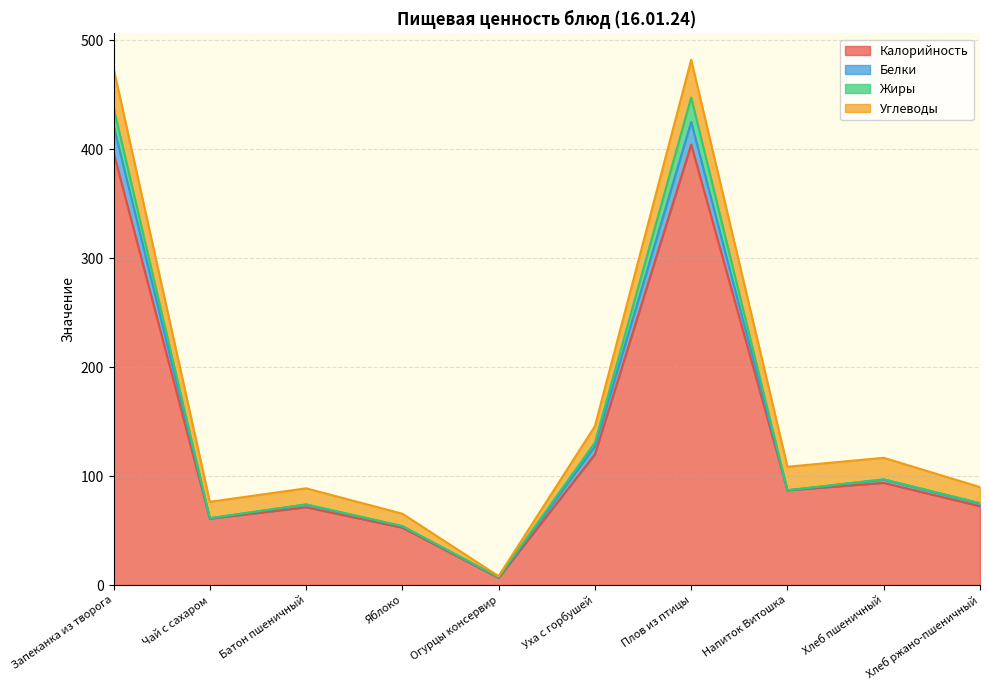

What is the average value of the Калорийность series?

136.6